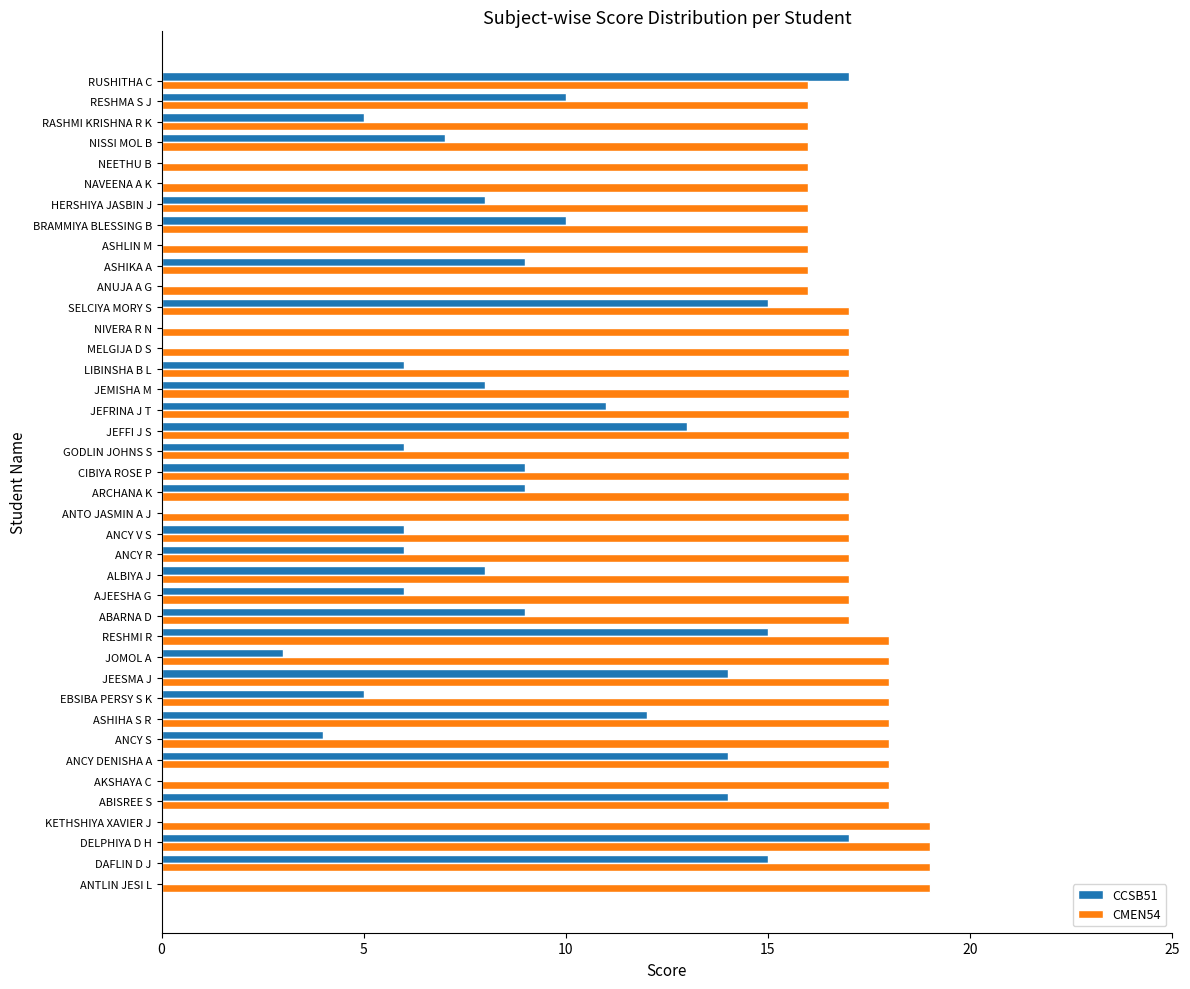

How many distinct data groups are displayed?

2